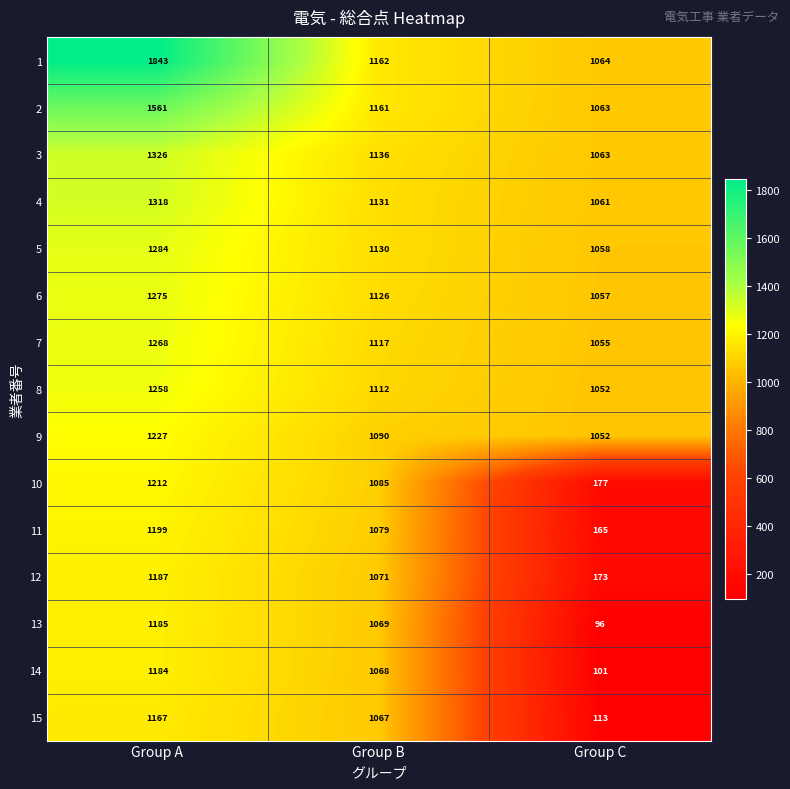

True or false: 10 has a value of 504 at Group A.

False